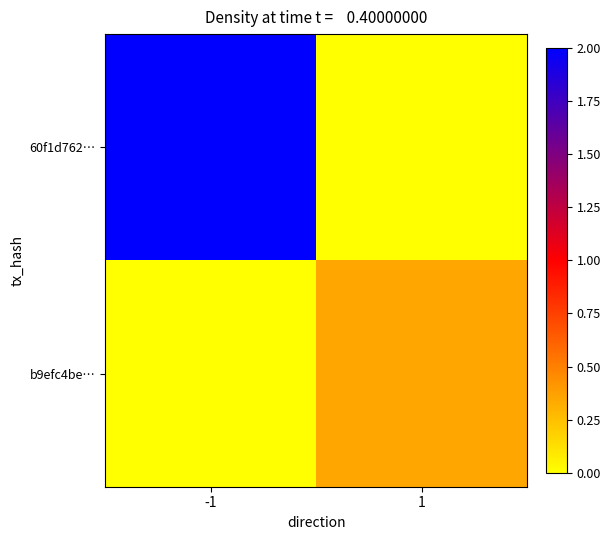

How many categories are shown in the chart?

2